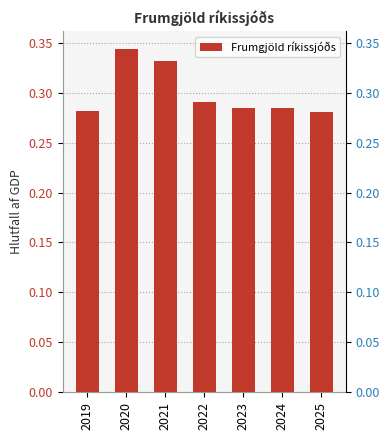

How many bars are there in total?

7